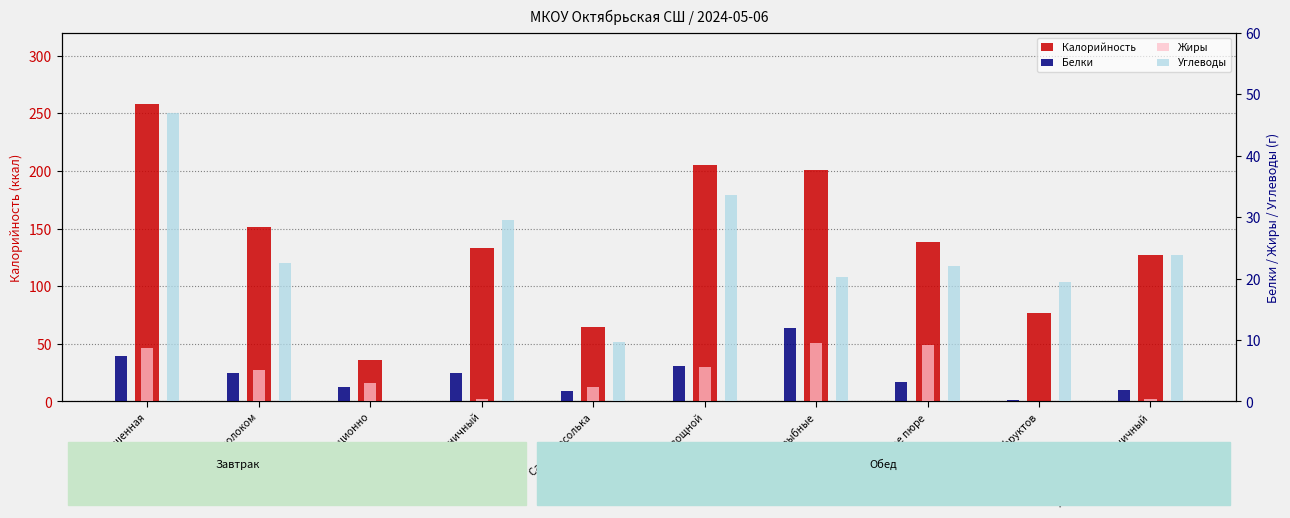

List the series in order of their peak value, lowest first.

Жиры, Белки, Углеводы, Калорийность